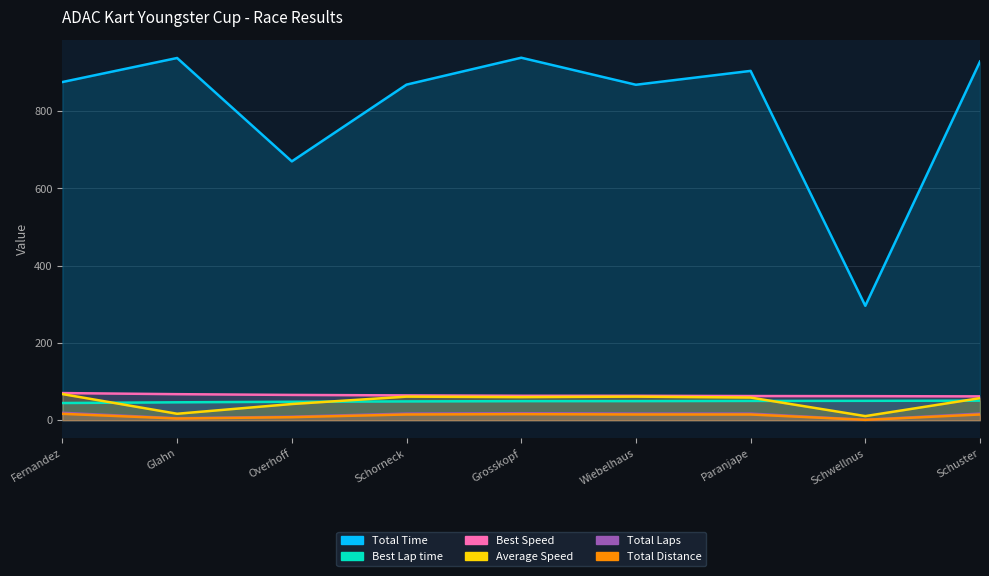

Does the chart display data point markers on the line(s)?

No